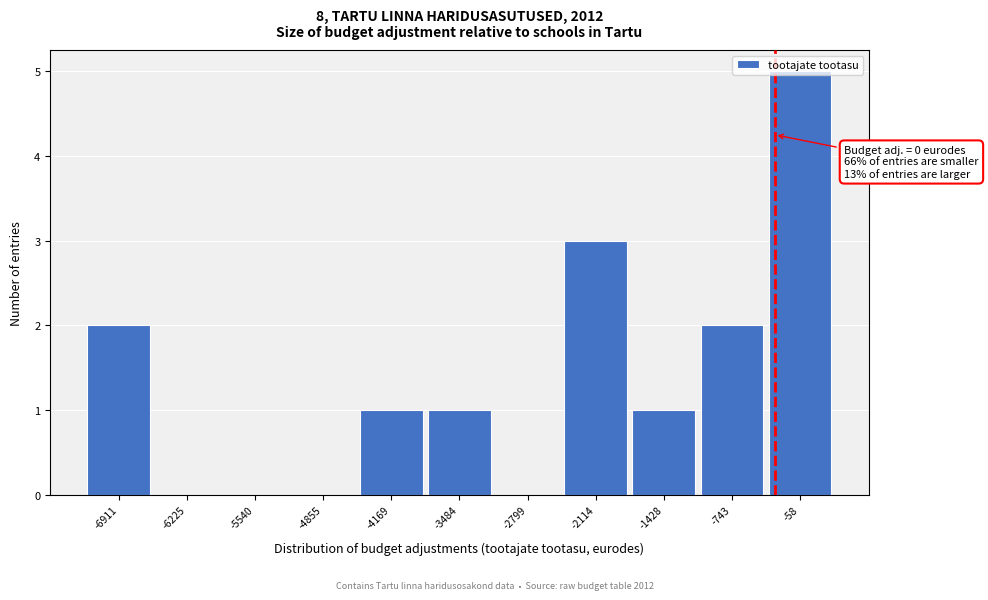

What is the change in value from -3484 to -743?

+1